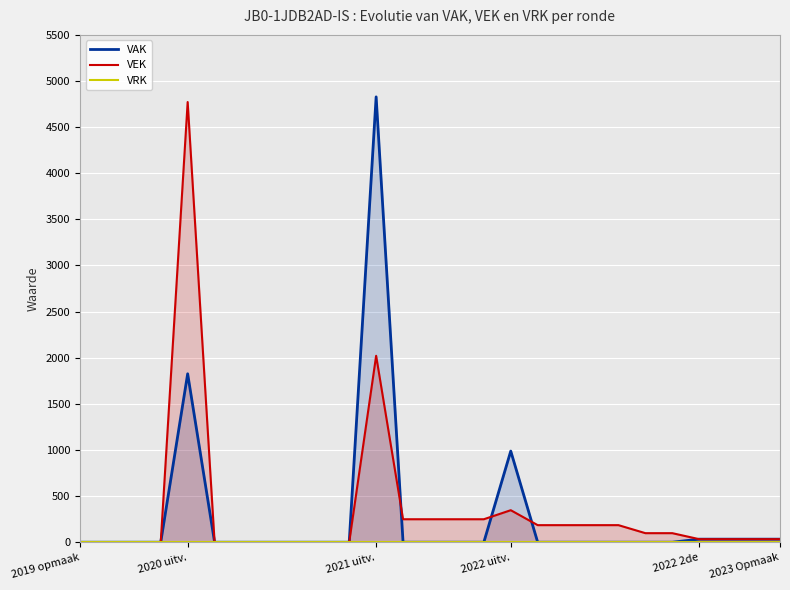

What is the highest value of the VEK series?

4772